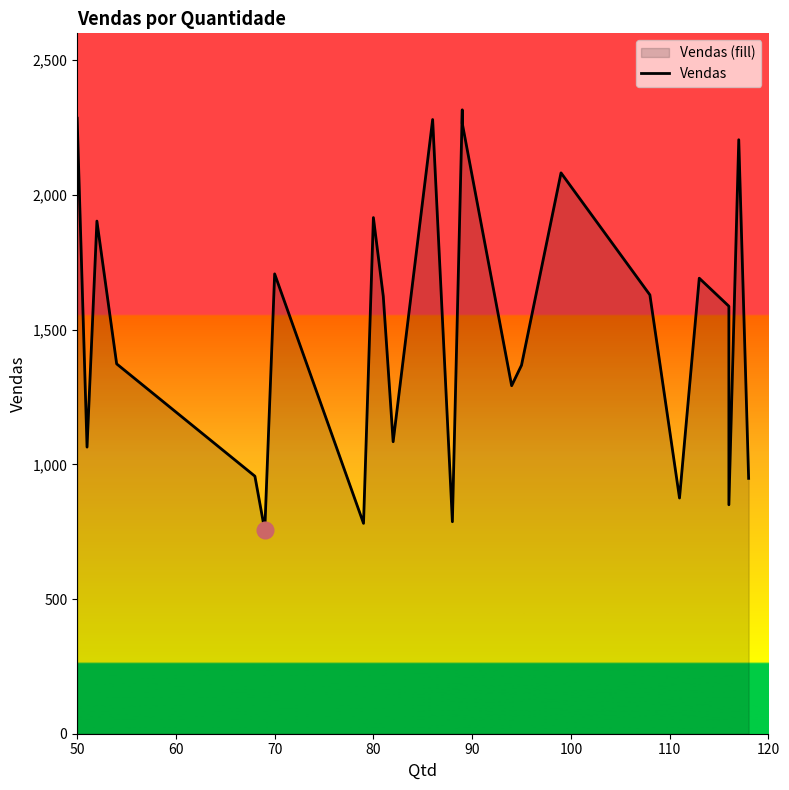

What is the average value?

1505